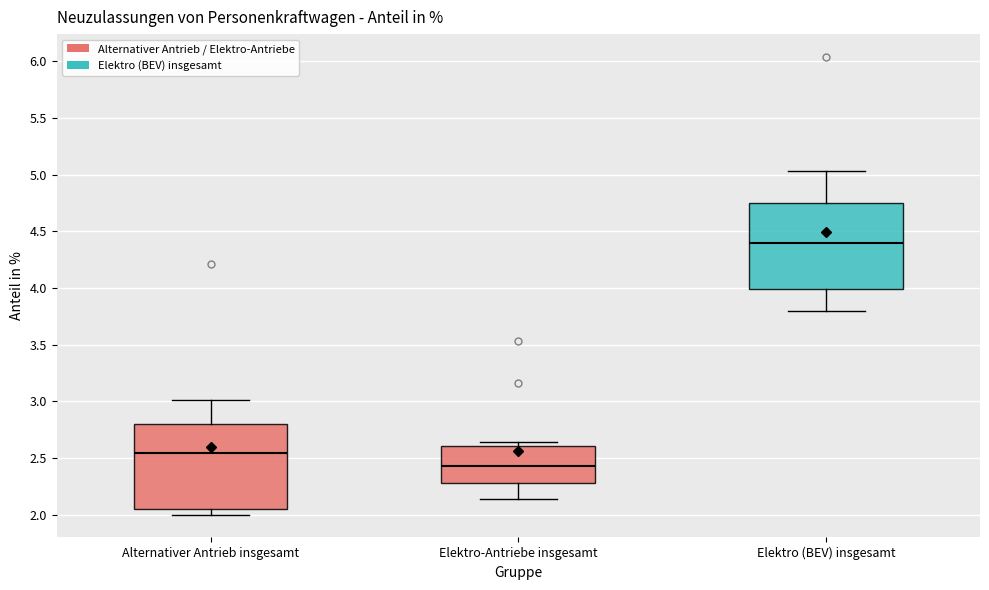

Which box's median line is the highest?

Elektro (BEV) insgesamt